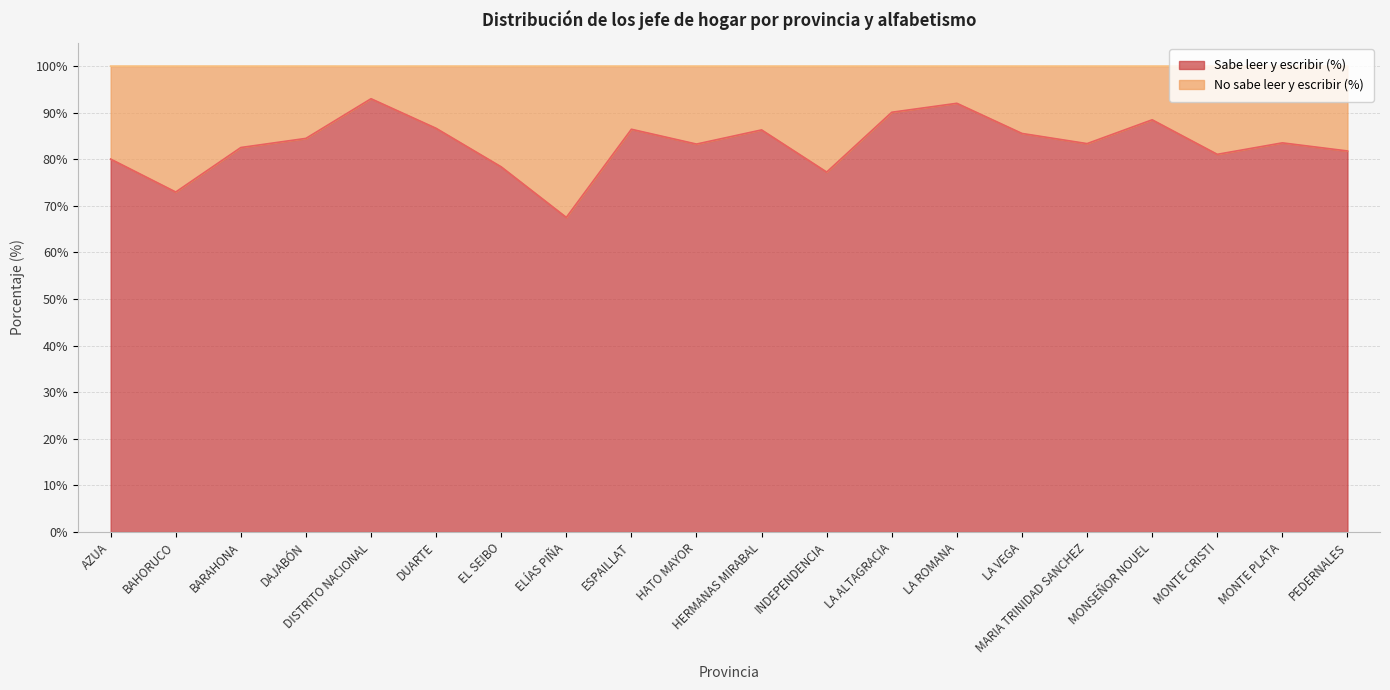

What is the ratio of the value at DAJABÓN to the value at MONSEÑOR NOUEL?

1.0